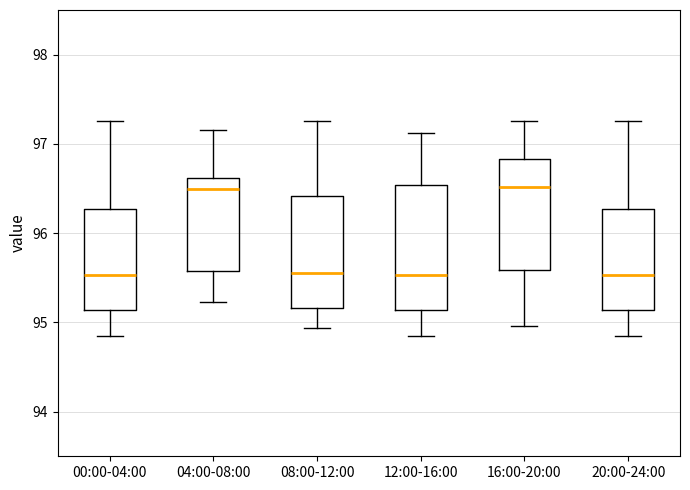

Comparing the boxes themselves (not the whiskers), which one is the tallest?

12:00-16:00